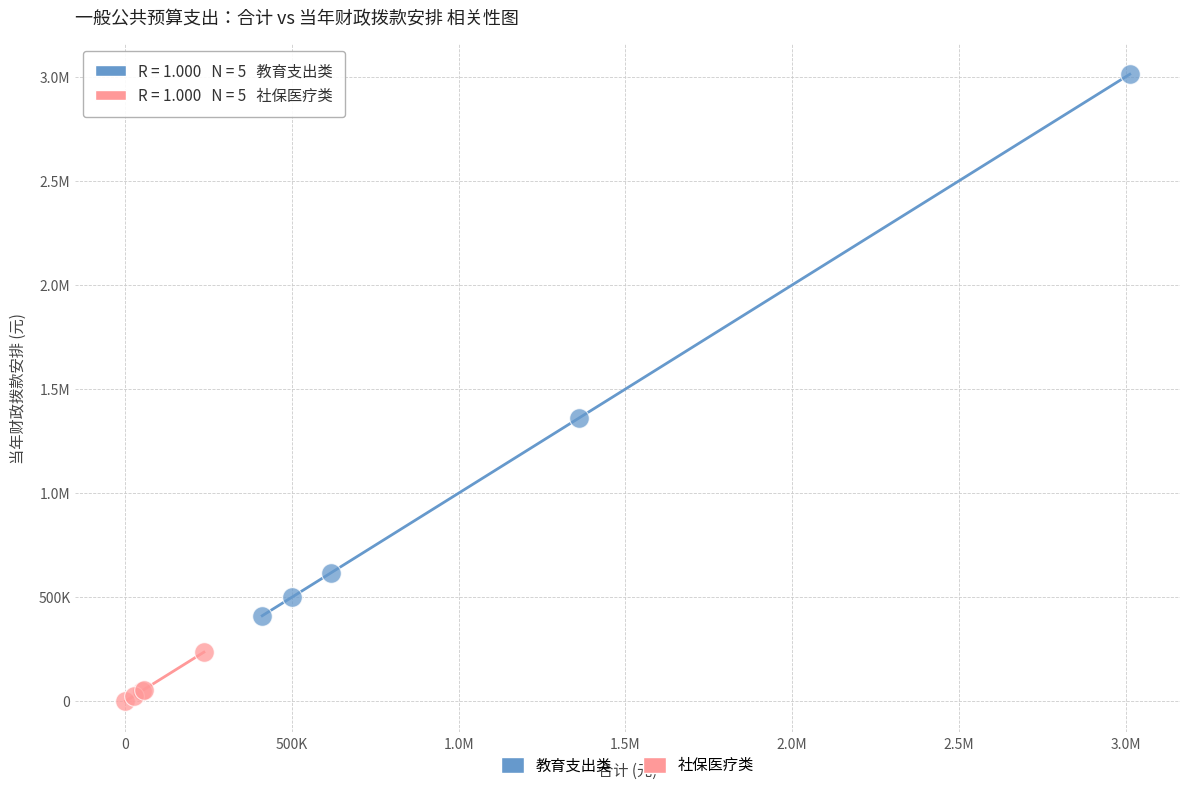

What are all the series names shown in the legend?

教育支出类, 社保医疗类